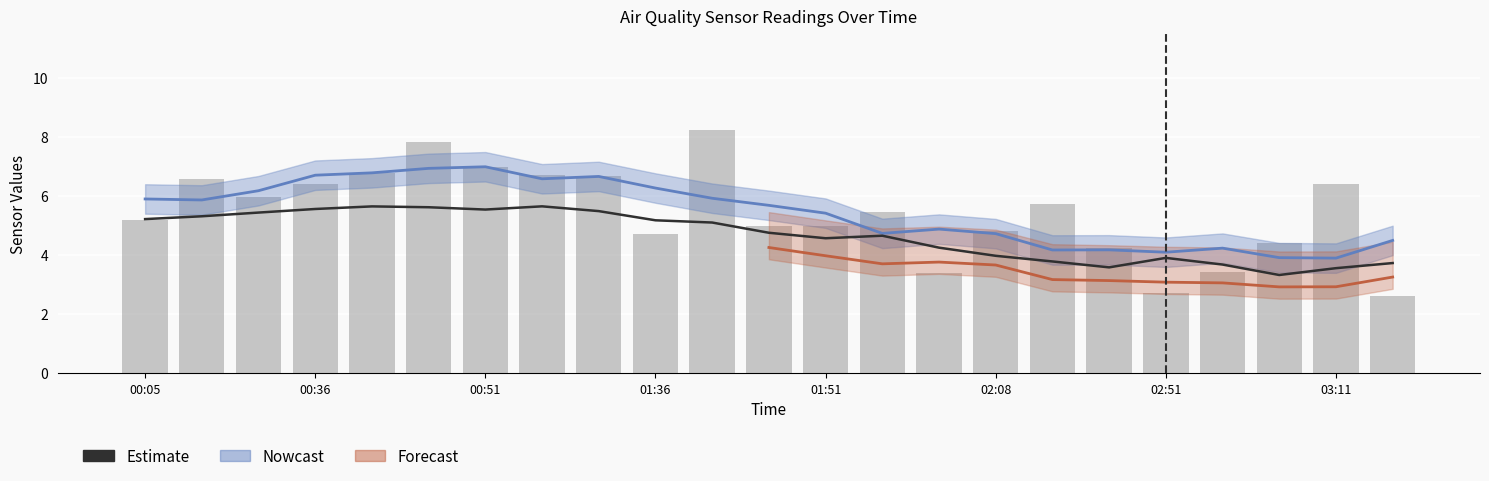

What is the label of the 22nd bar from the right?

00:36